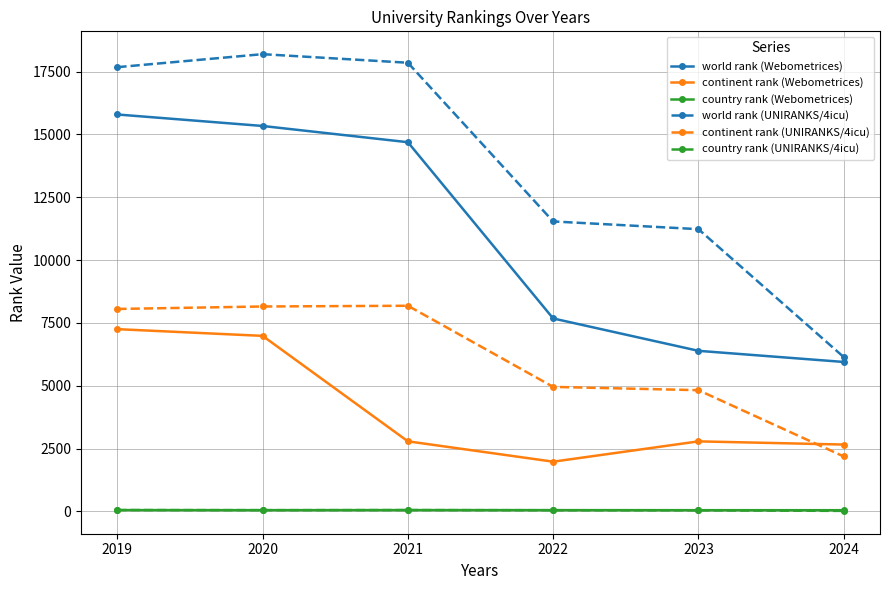

The world rank (UNIRANKS/4icu) series shows 3518 at 2023. True or false?

False